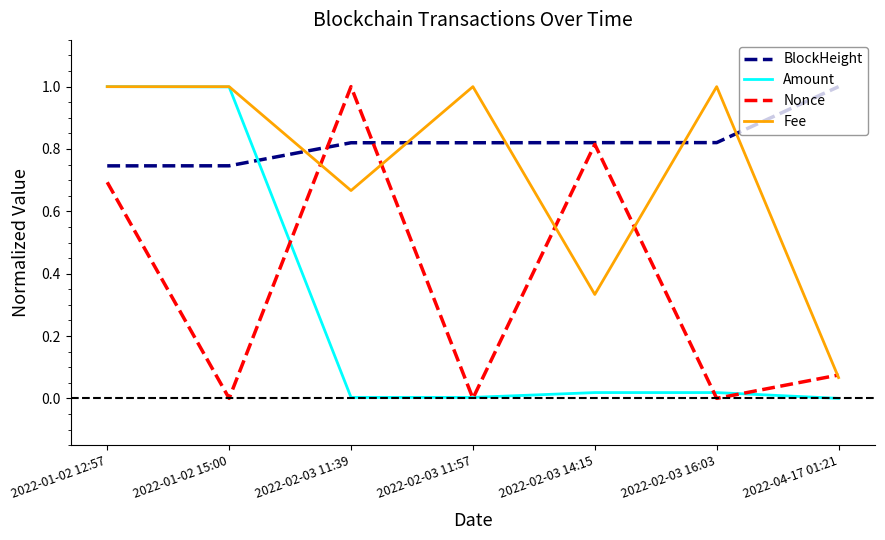

What is the difference between the highest and lowest values at 2022-01-02 15:00?

1.0